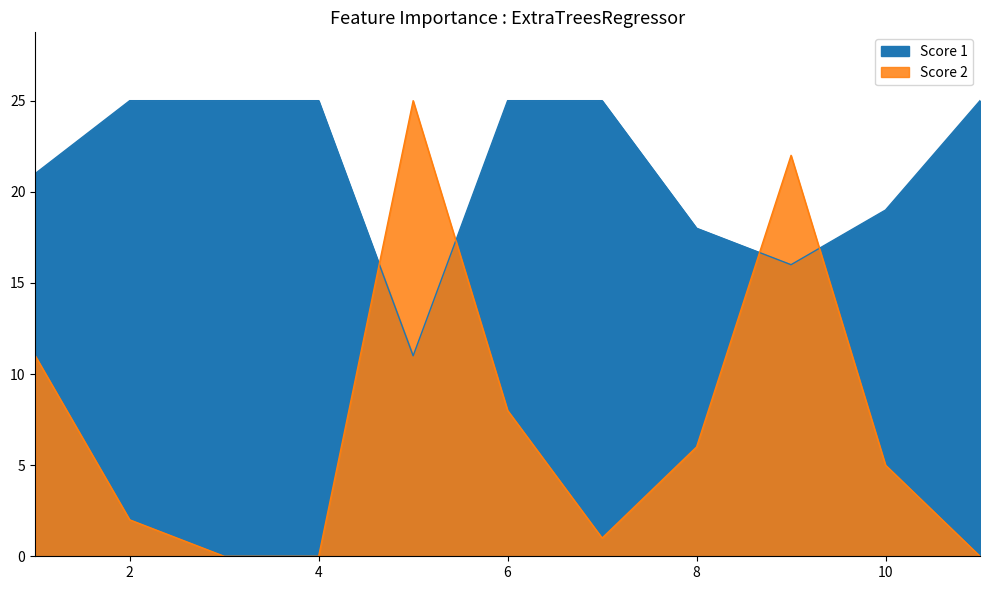

Read the Score 2 value at 1, to the nearest 5.

10